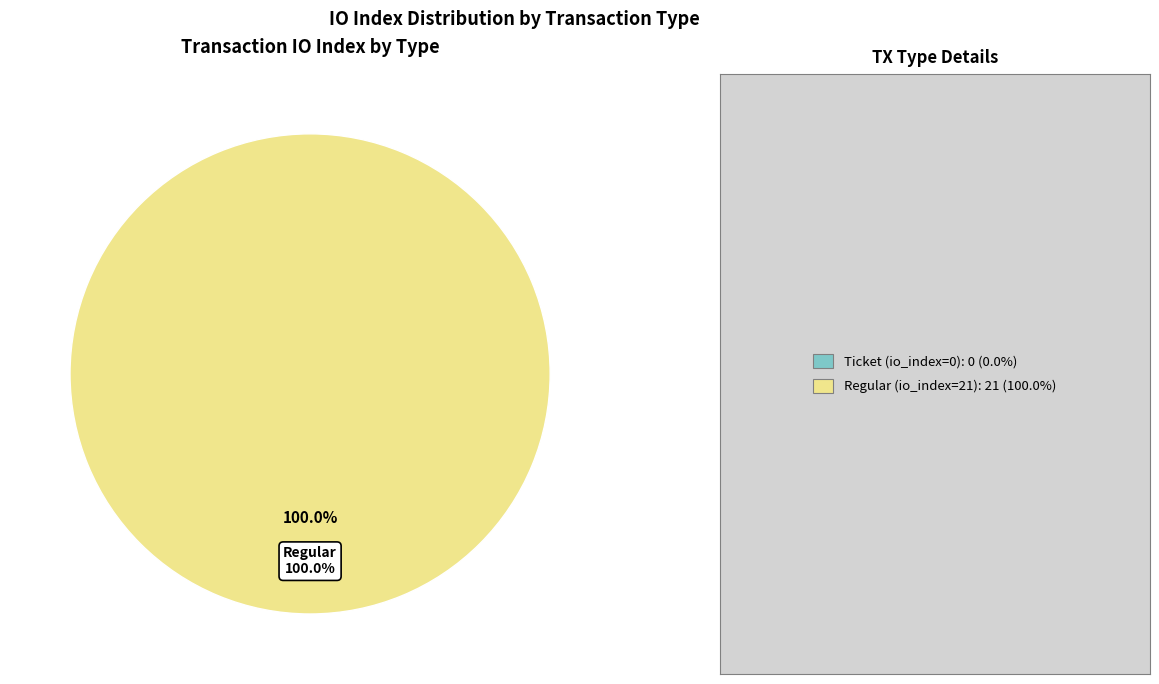

Rank the categories by value from highest to lowest.

Regular (io_index=21), Ticket (io_index=0)